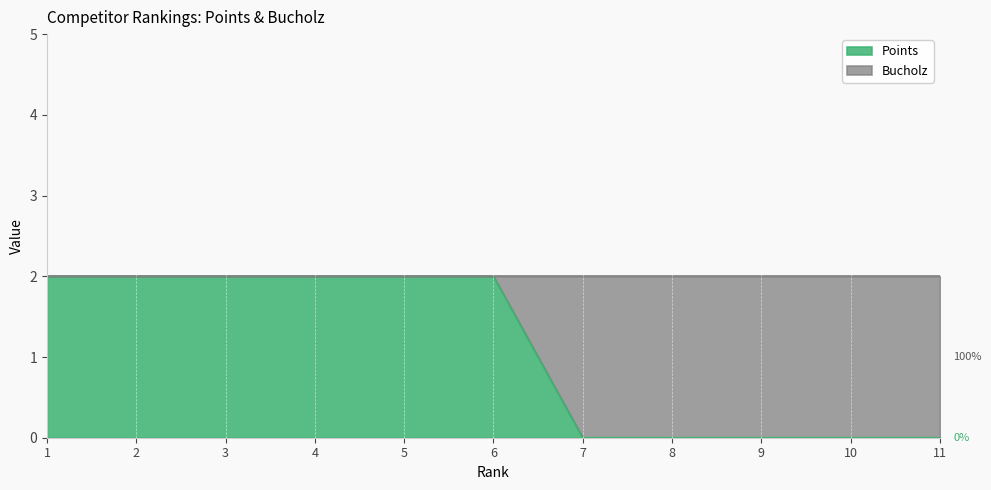

What is the maximum value shown in the chart?

2